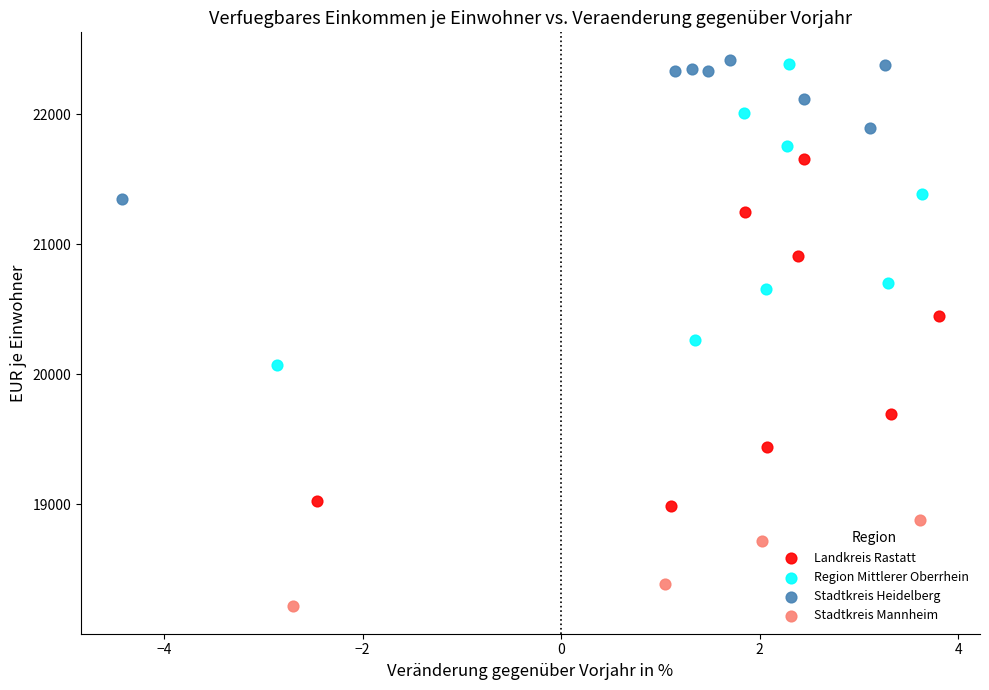

Which series reaches the minimum Y coordinate?

Stadtkreis Mannheim